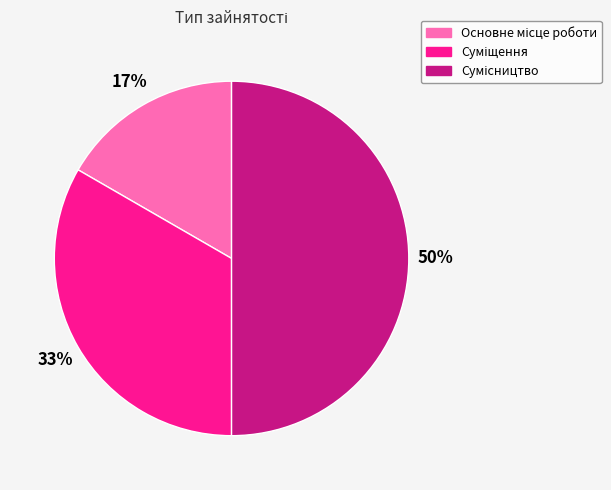

To the nearest percent, what is the difference between the largest and smallest slice percentages?

33%